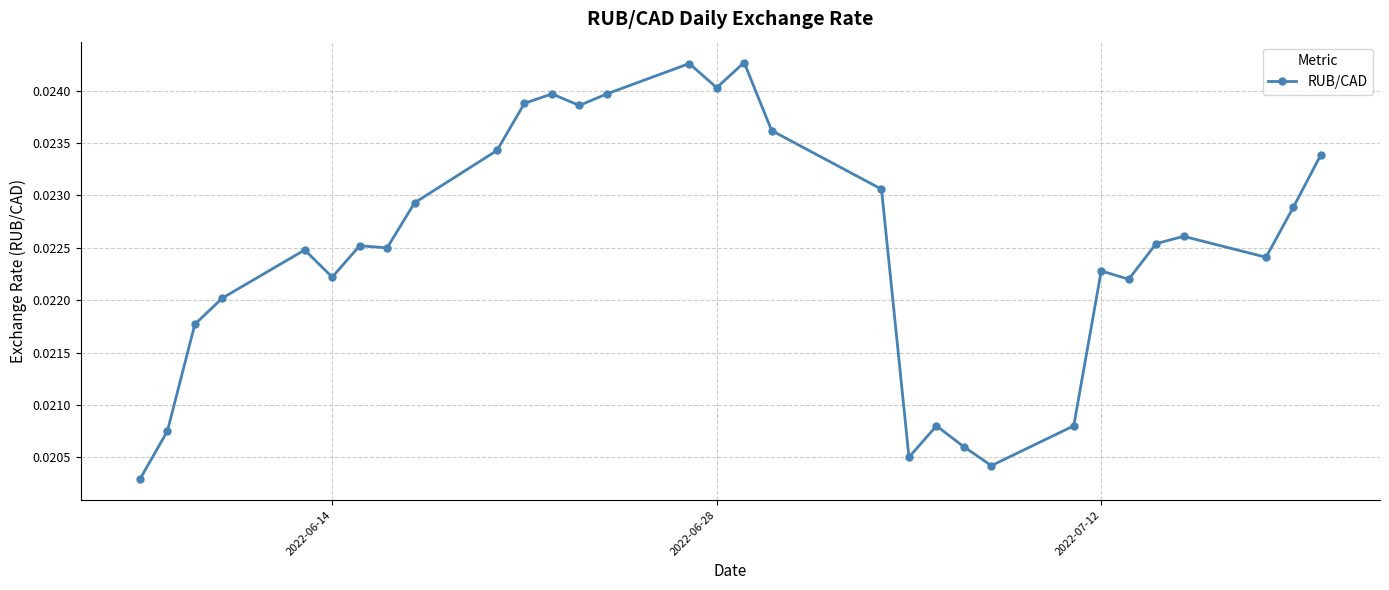

Count the values in the range 0 to 1.

31